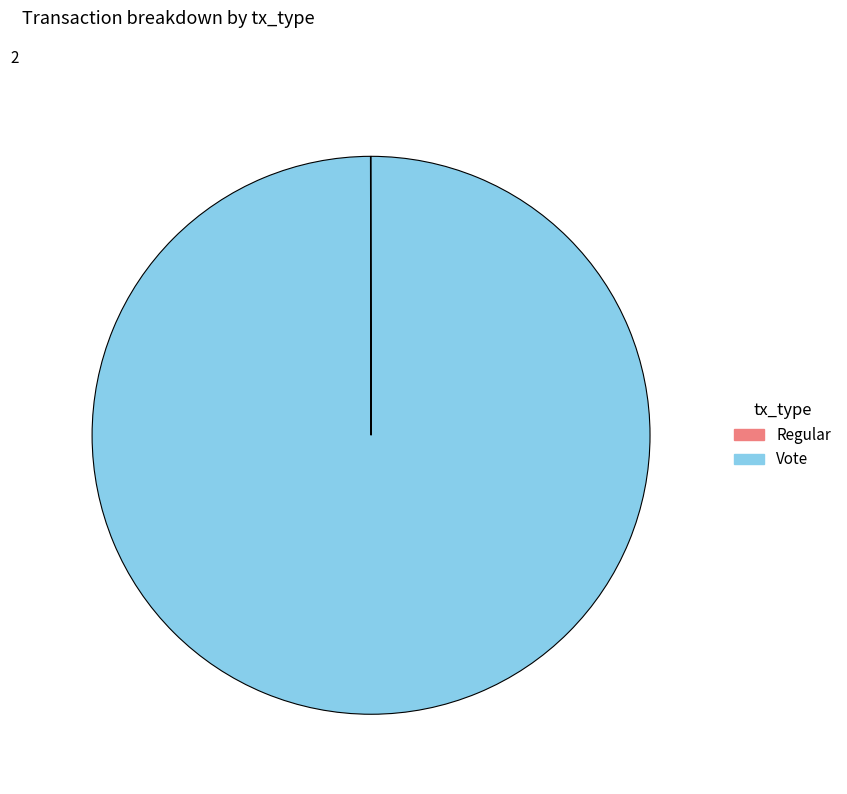

What is the largest slice in the pie chart?

Vote